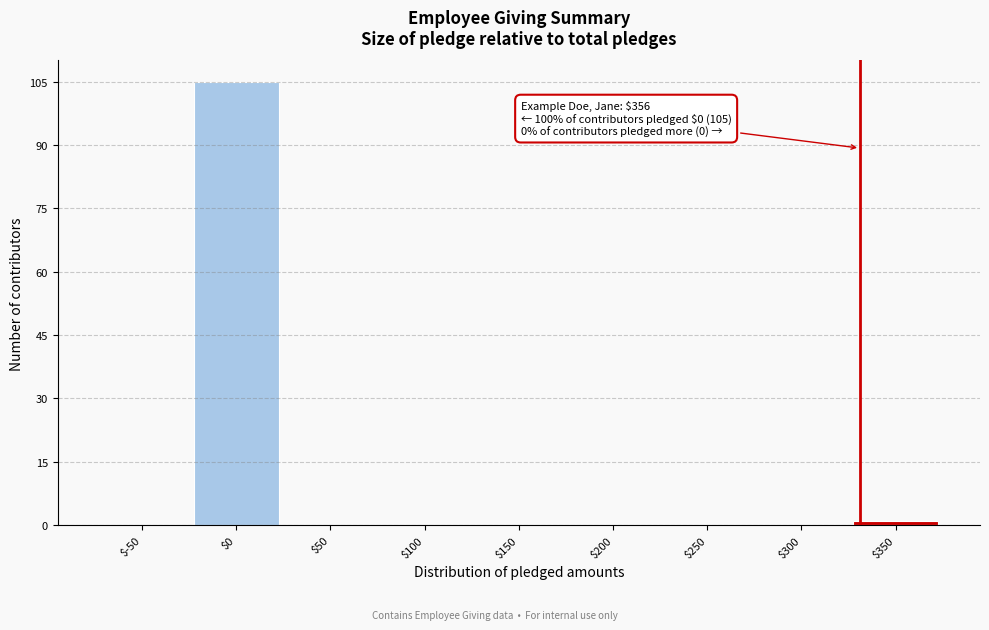

What is the sum of all values?

106